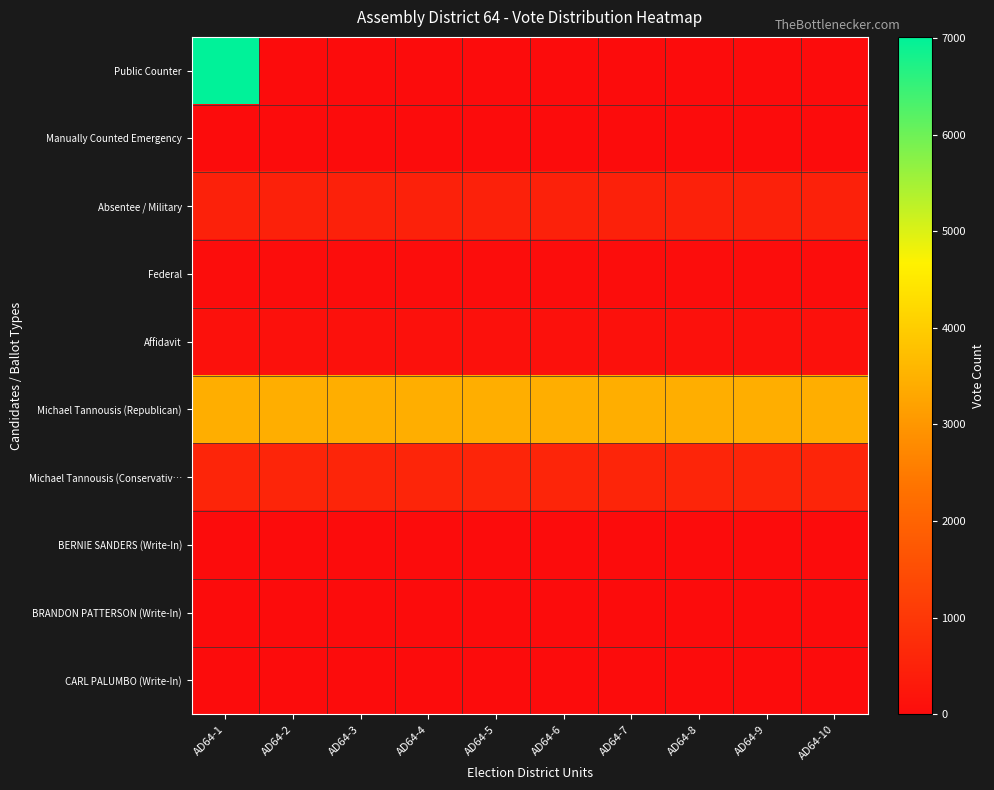

What is the maximum value shown in the chart?

7013